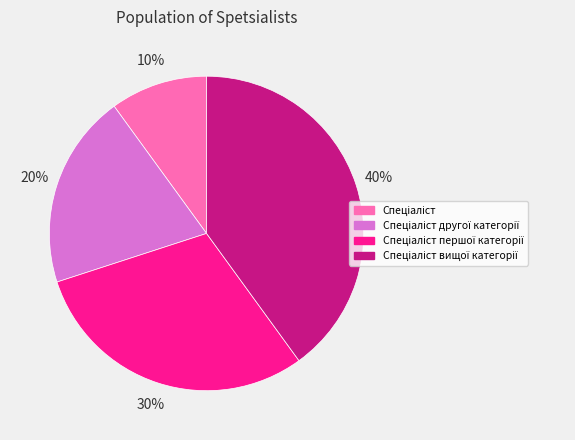

Count the number of slices in the pie.

4